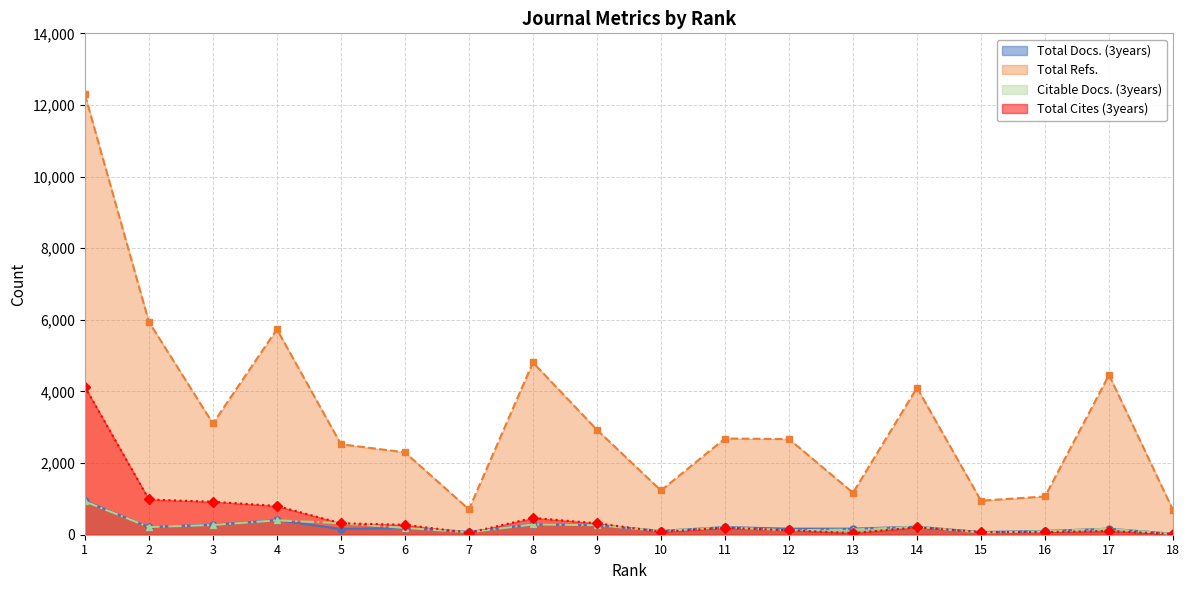

How many lines are shown in the chart?

4